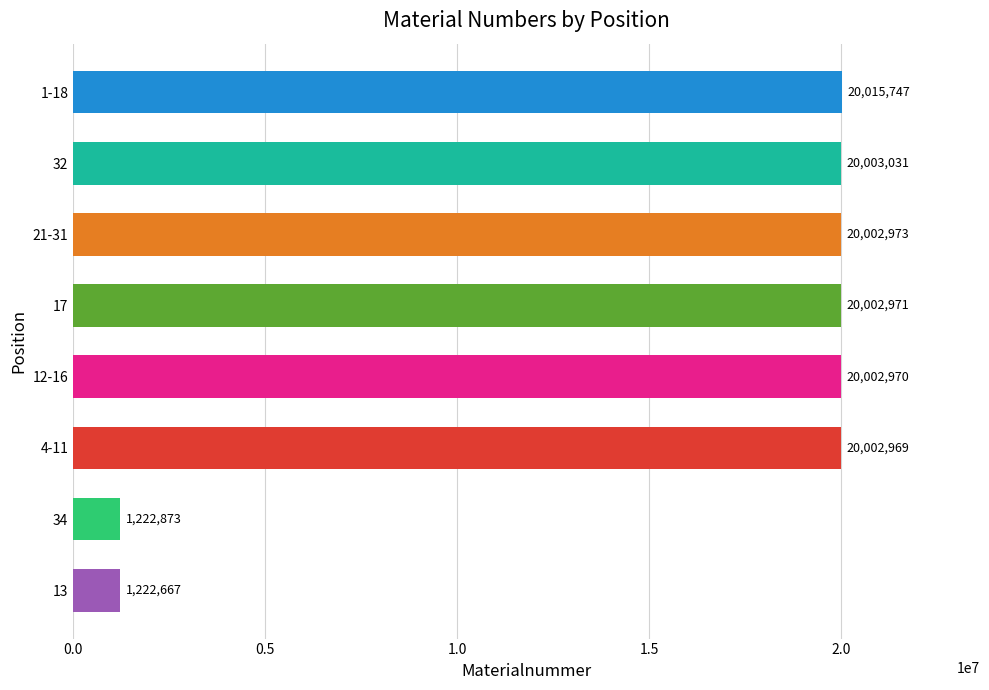

What is the change in value from 12-16 to 17?

+1